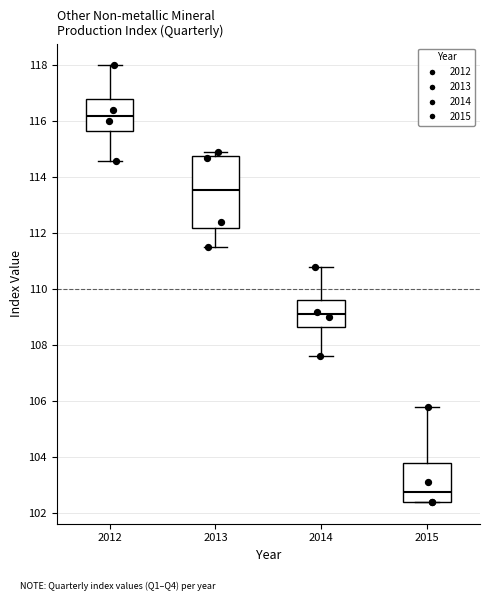

Reading left to right, transcribe this box plot: for each box, give where its median line is, the range the box spans, and where its two whiskers end, as read against the y-axis. The values are not printed on the chart, so give them approximately, as read against the axis.

2012: median 116.2, box 115.6 to 116.8, whiskers 114.6 to 118.0
2013: median 113.6, box 112.2 to 114.8, whiskers 111.6 to 115.0
2014: median 109.2, box 108.6 to 109.6, whiskers 107.6 to 110.8
2015: median 102.8, box 102.4 to 103.8, whiskers 102.4 to 105.8